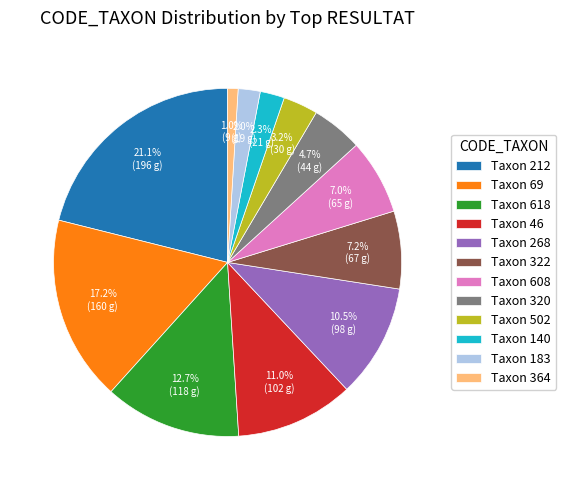

Combined, do Taxon 322 and Taxon 46 account for over 50%?

No